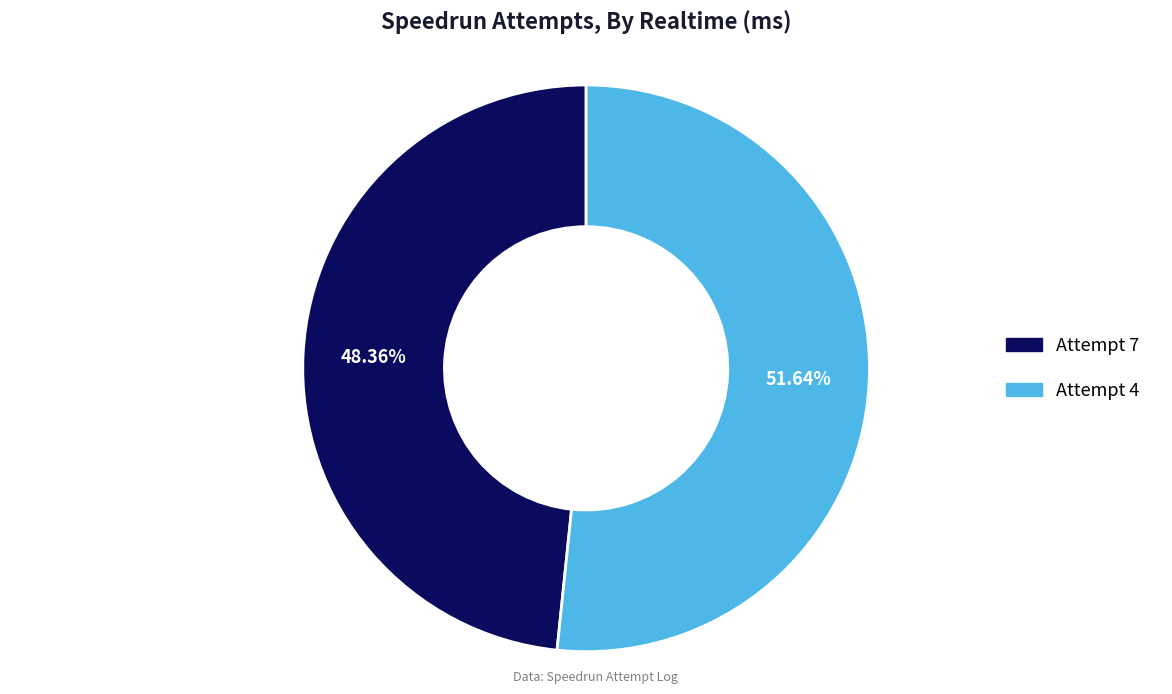

Between Attempt 7 and Attempt 4, which is larger?

Attempt 4